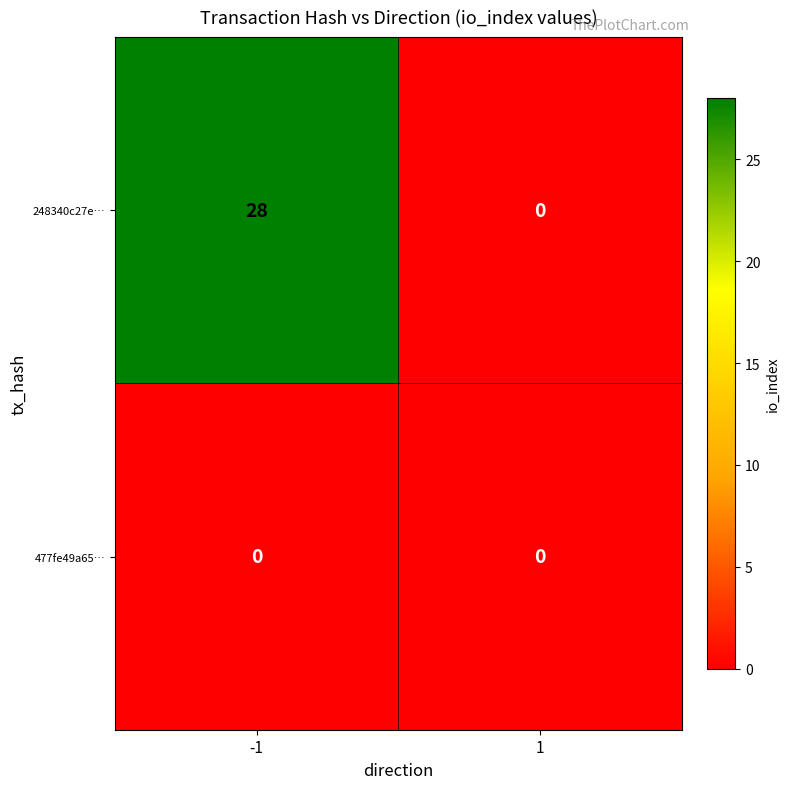

At which category does the chart reach its peak across all series?

-1